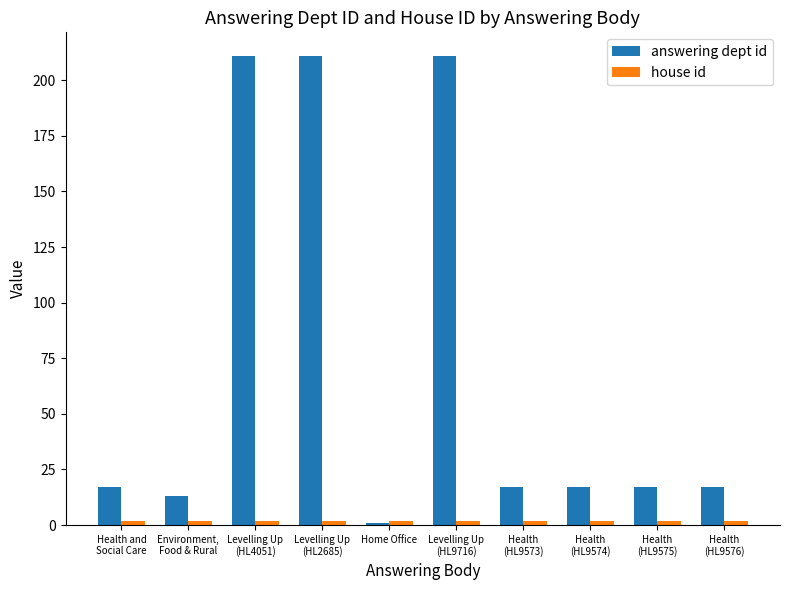

Does the chart contain stacked bars?

No